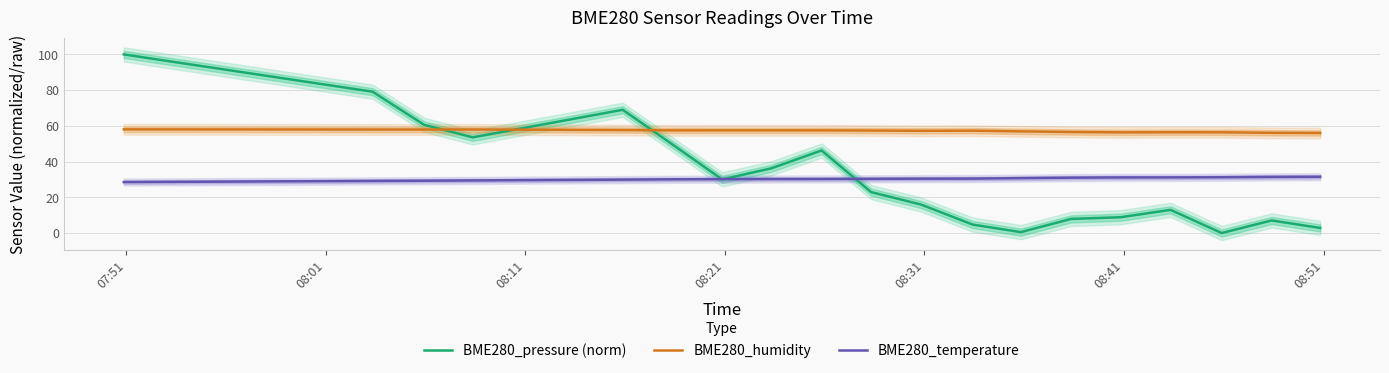

True or false: BME280_temperature and BME280_humidity intersect in this chart.

False